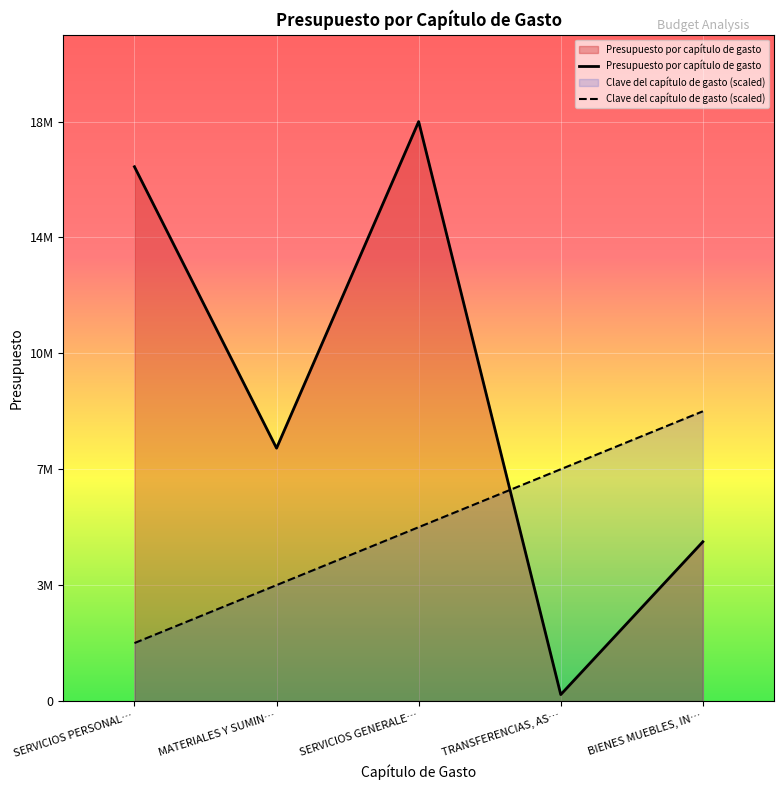

Reading right to left, what are all the values shown in this chart?

Presupuesto por capítulo de gasto: 4965488.0	200000.0	18067298.7	7883643.3	16659344.0
Clave del capítulo de gasto (scaled): 9033649.3	7226919.5	5420189.6	3613459.7	1806729.9